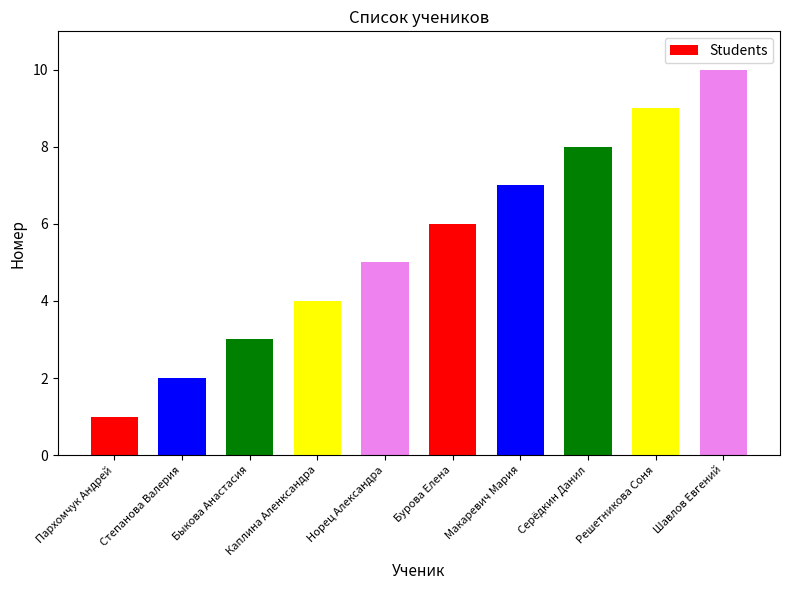

What is the change in value from Серёдкин Данил to Шавлов Евгений?

+2